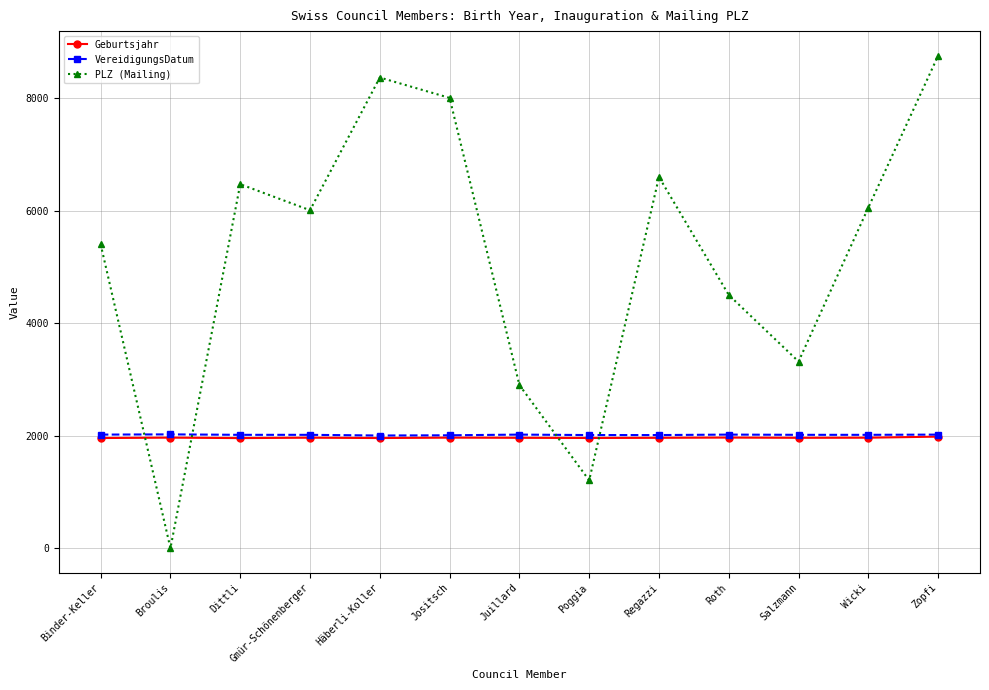

The Geburtsjahr series shows 1959 at Poggia. True or false?

True